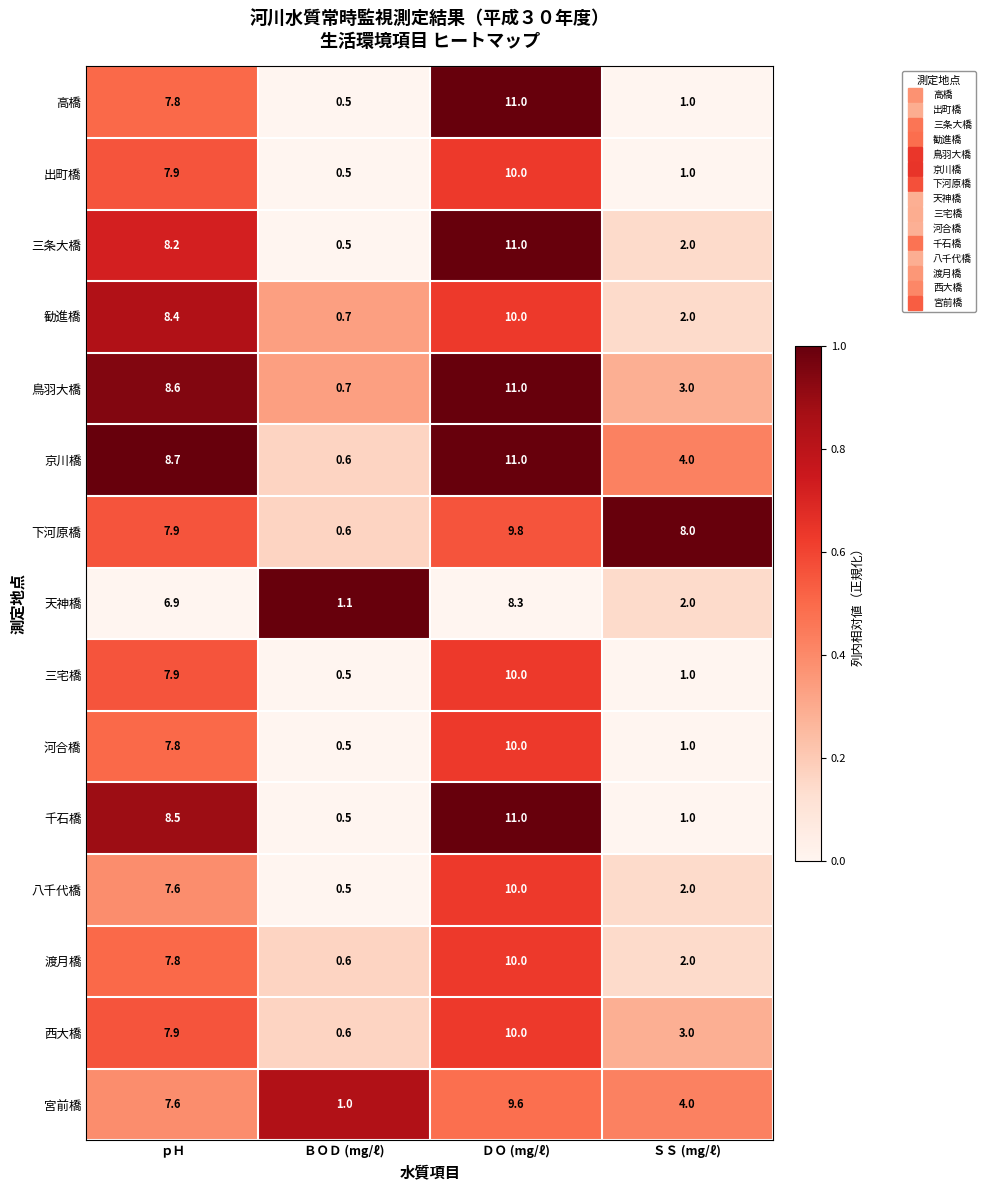

What is the total value across all series at ＳＳ (mg/ℓ)?

37.0